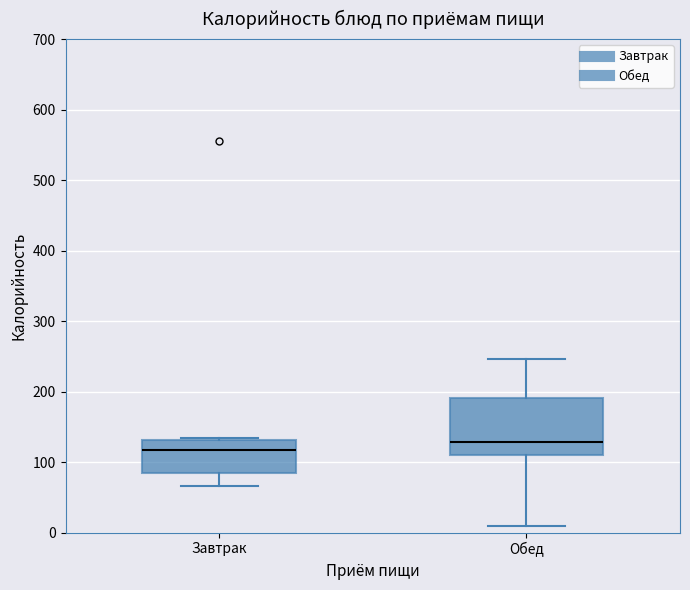

Which box's median line is the lowest?

Завтрак